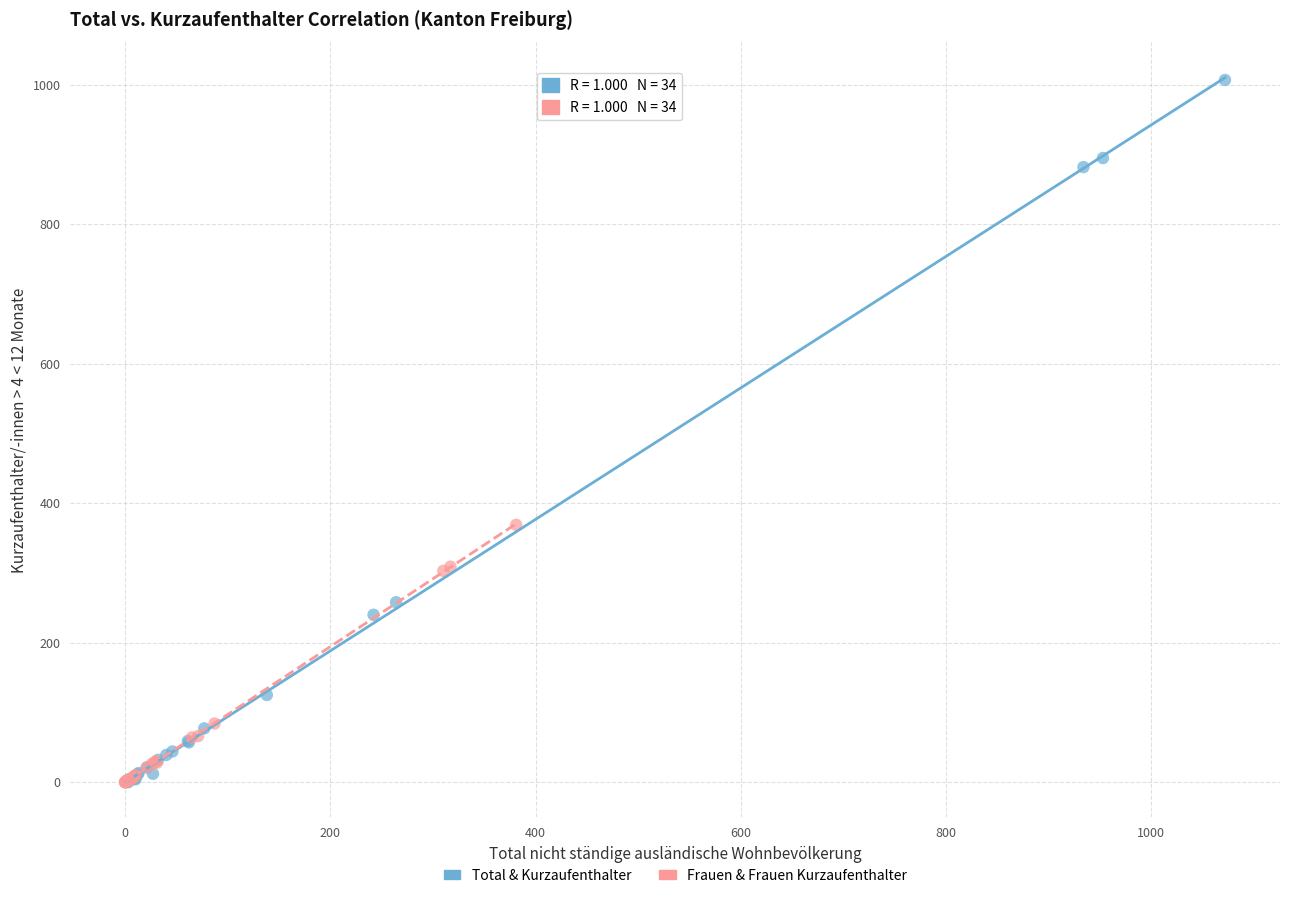

Which series reaches the maximum Y coordinate?

Total & Kurzaufenthalter